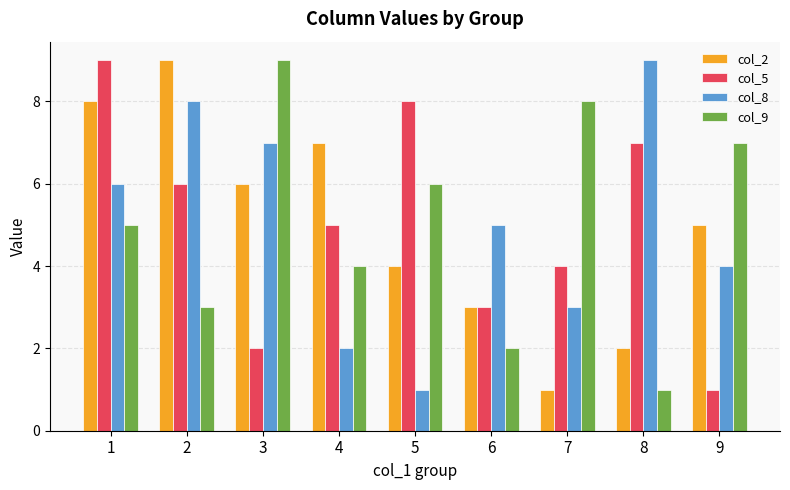

Reading left to right, extract all data points from this chart.

col_2: 1=8	2=9	3=6	4=7	5=4	6=3	7=1	8=2	9=5
col_5: 1=9	2=6	3=2	4=5	5=8	6=3	7=4	8=7	9=1
col_8: 1=6	2=8	3=7	4=2	5=1	6=5	7=3	8=9	9=4
col_9: 1=5	2=3	3=9	4=4	5=6	6=2	7=8	8=1	9=7